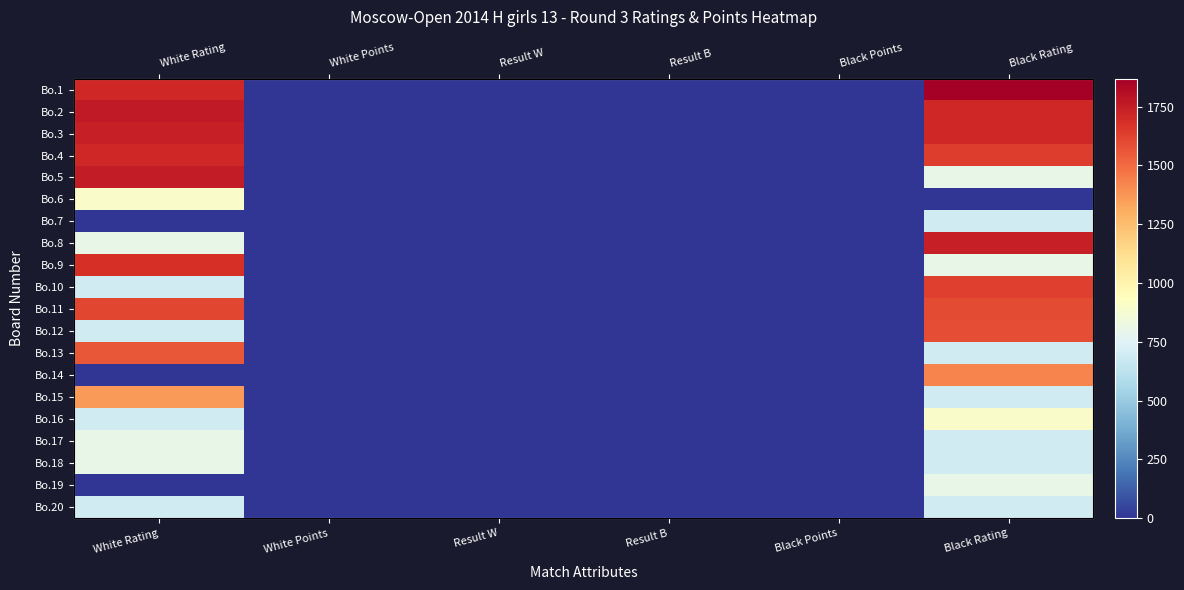

At Result B, list the series in order from largest to smallest.

Bo.2, Bo.4, Bo.7, Bo.8, Bo.10, Bo.12, Bo.15, Bo.20, Bo.1, Bo.3, Bo.5, Bo.6, Bo.9, Bo.11, Bo.13, Bo.14, Bo.16, Bo.17, Bo.18, Bo.19